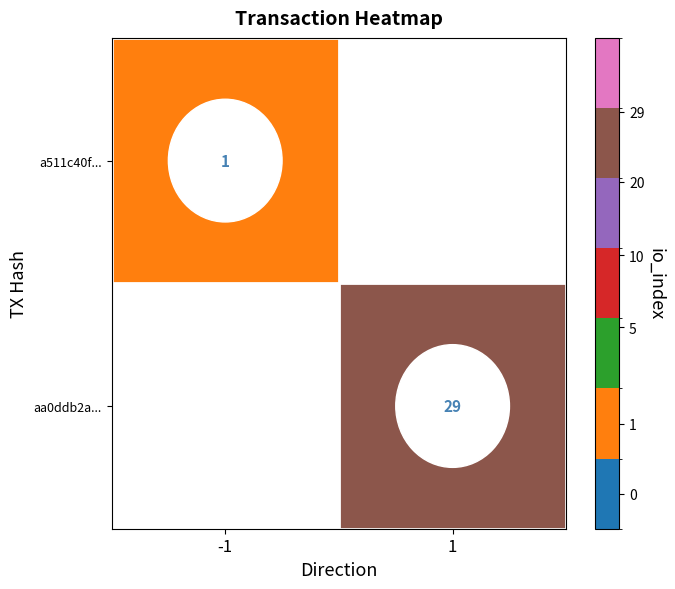

Which category has the lowest value across all series?

-1